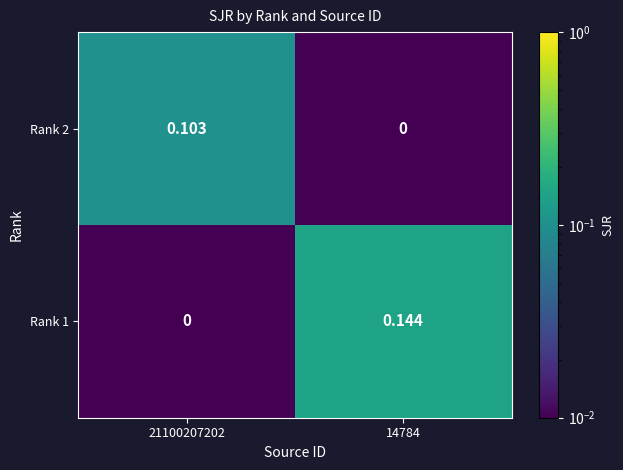

Is the value of Rank 2 at 21100207202 greater than the value of Rank 1 at 21100207202?

Yes